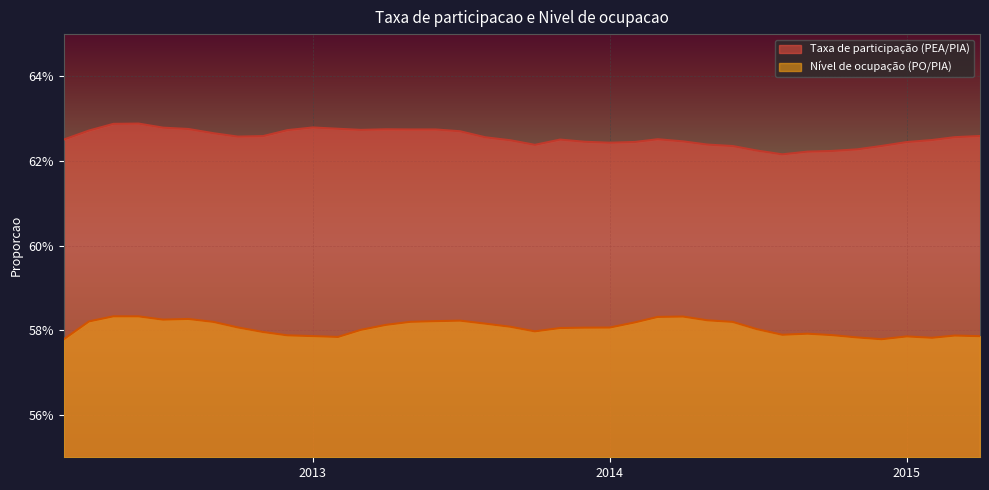

What position from the right is 2014-11-01?

6